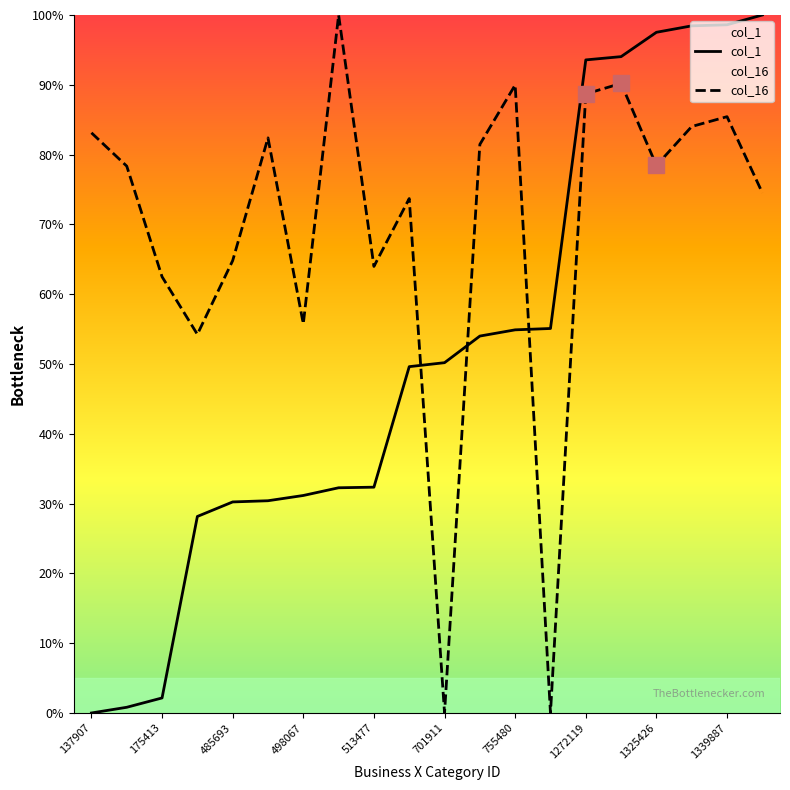

Which series changed the most between 485693 and 498067?

col_16